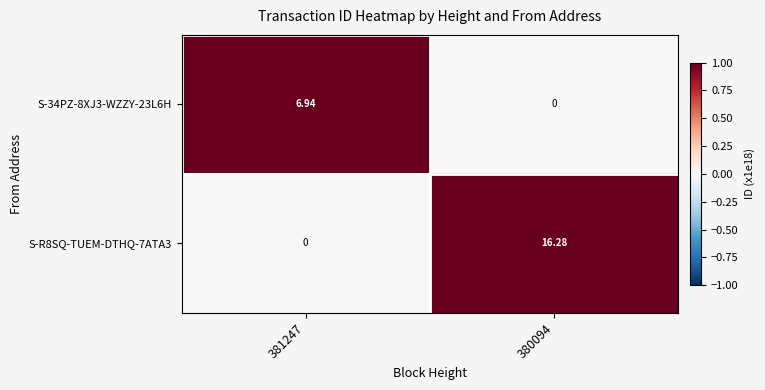

Is the value of S-R8SQ-TUEM-DTHQ-7ATA3 at 381247 greater than the value of S-34PZ-8XJ3-WZZY-23L6H at 381247?

No